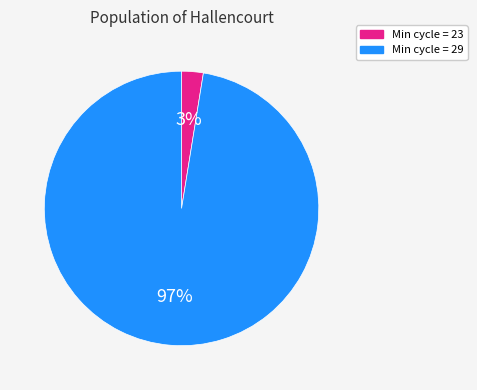

Is there any slice that represents more than half of the pie?

Yes